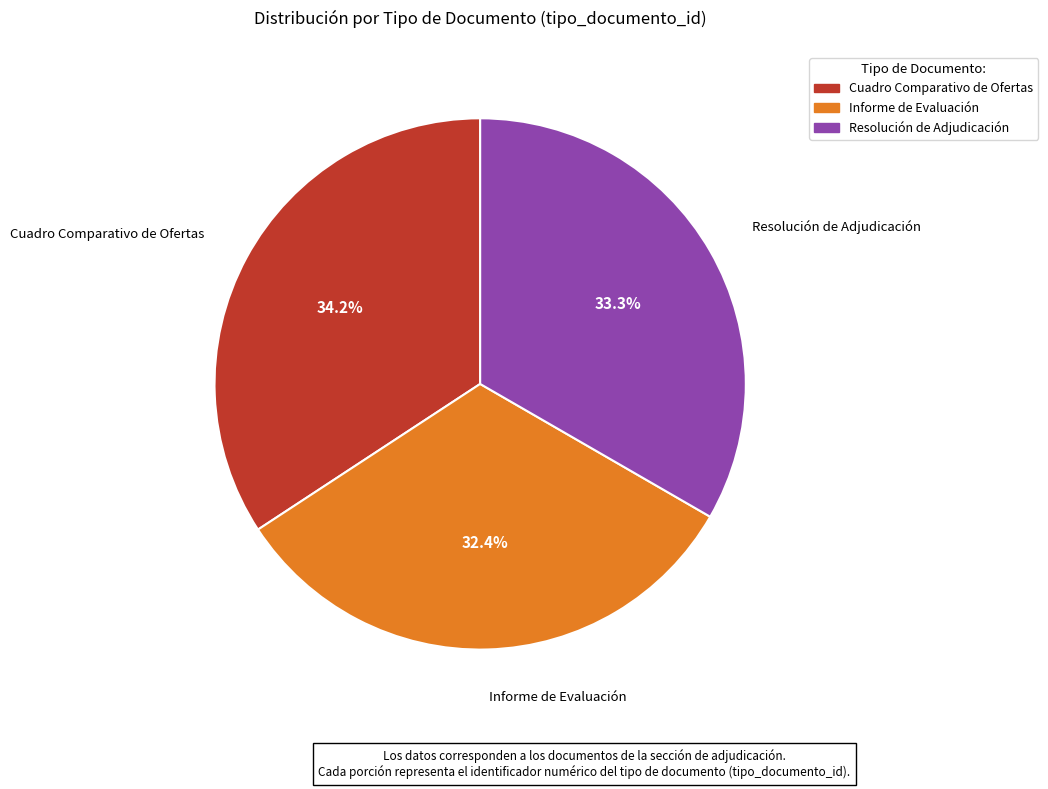

Rank the categories by value from lowest to highest.

Informe de Evaluación, Resolución de Adjudicación, Cuadro Comparativo de Ofertas